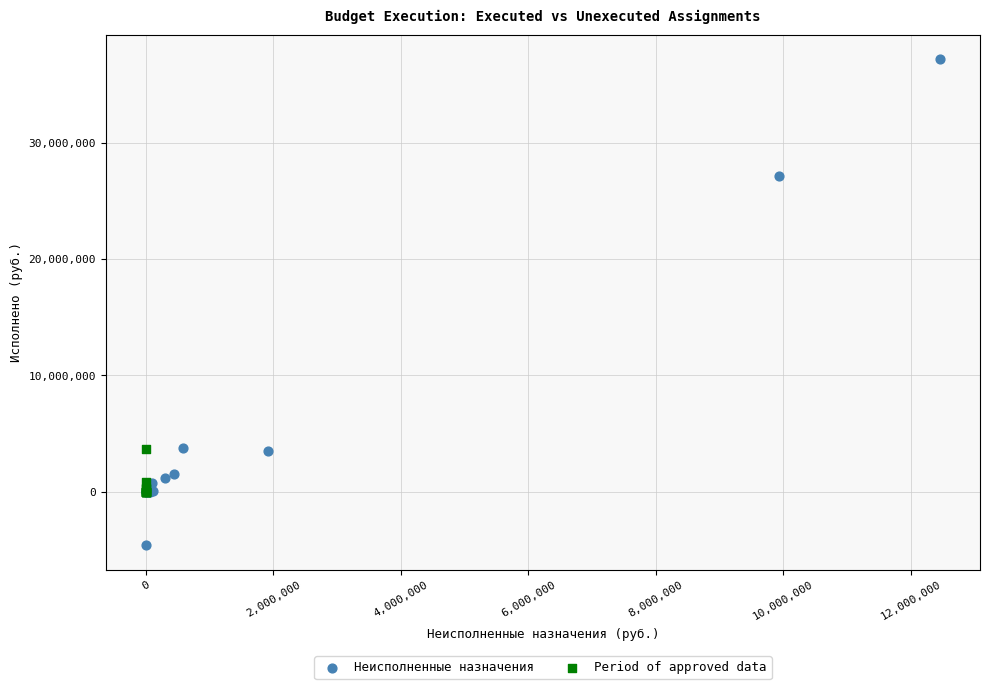

Which series has the largest Y range (max minus min)?

Неисполненные назначения